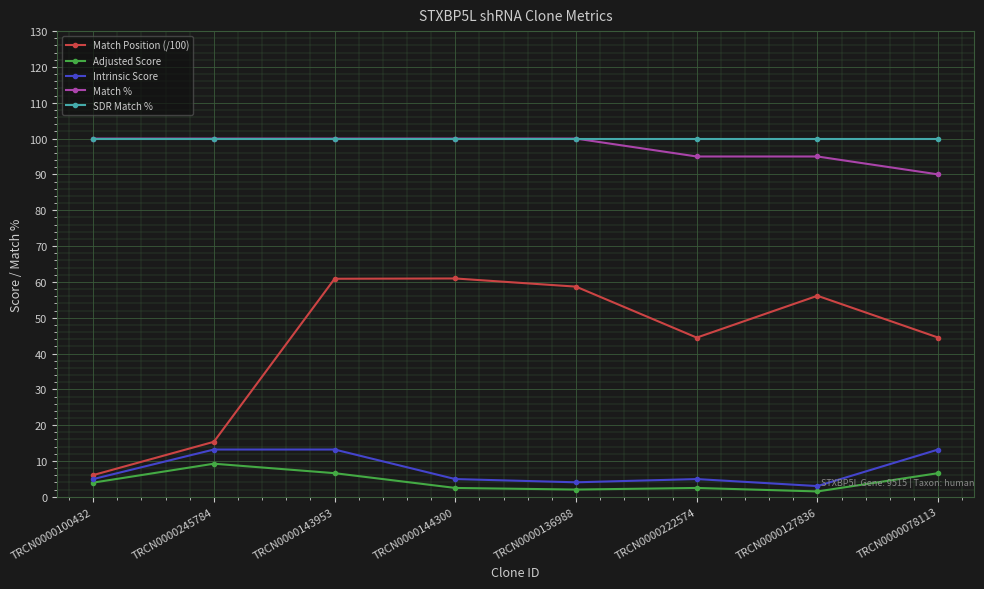

What is the maximum value for Intrinsic Score?

13.2